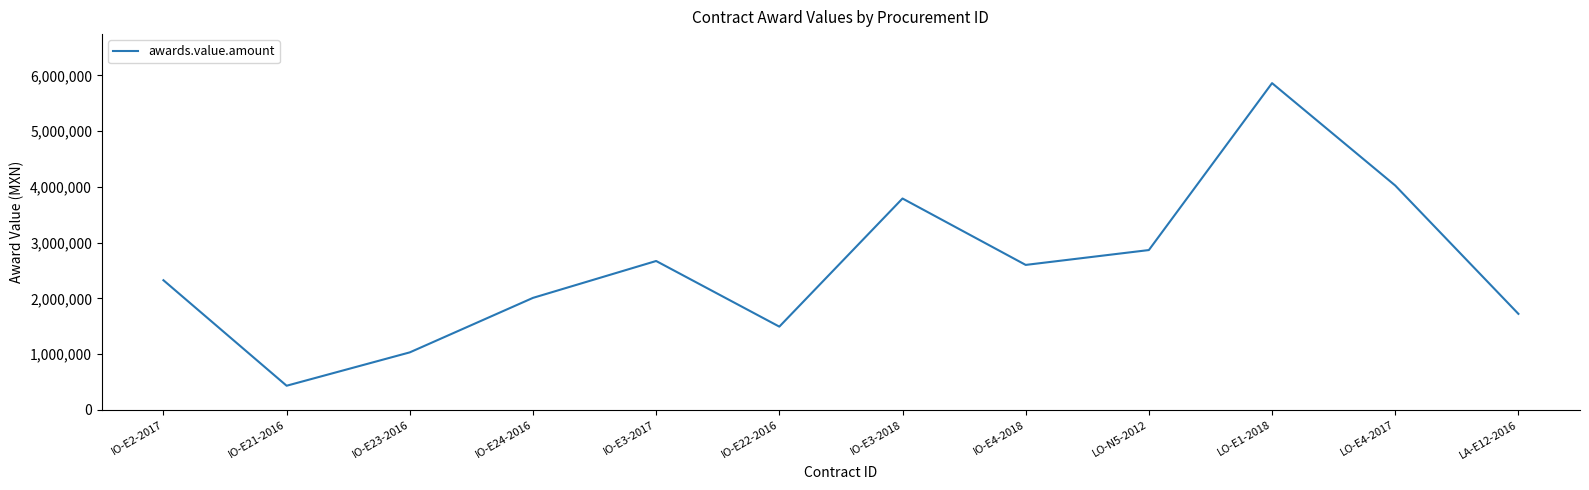

Between IO-E4-2018 and IO-E21-2016, which is larger?

IO-E4-2018